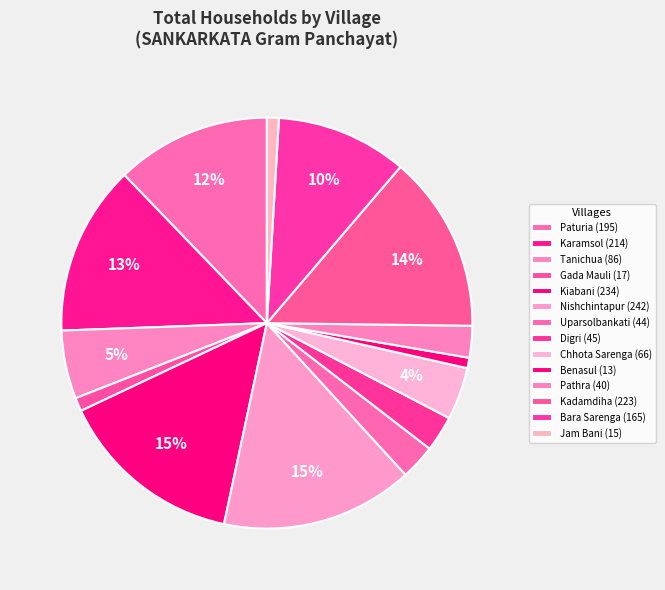

Does Paturia account for over 50% of the chart?

No